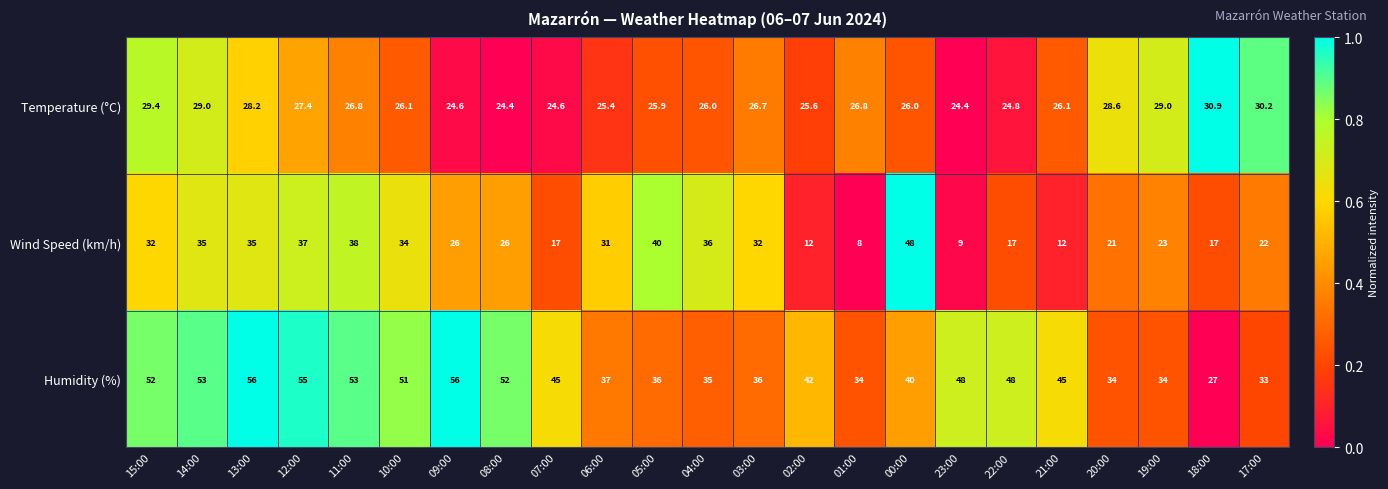

Rank the series by their maximum value, from highest to lowest.

Humidity (%), Wind Speed (km/h), Temperature (°C)